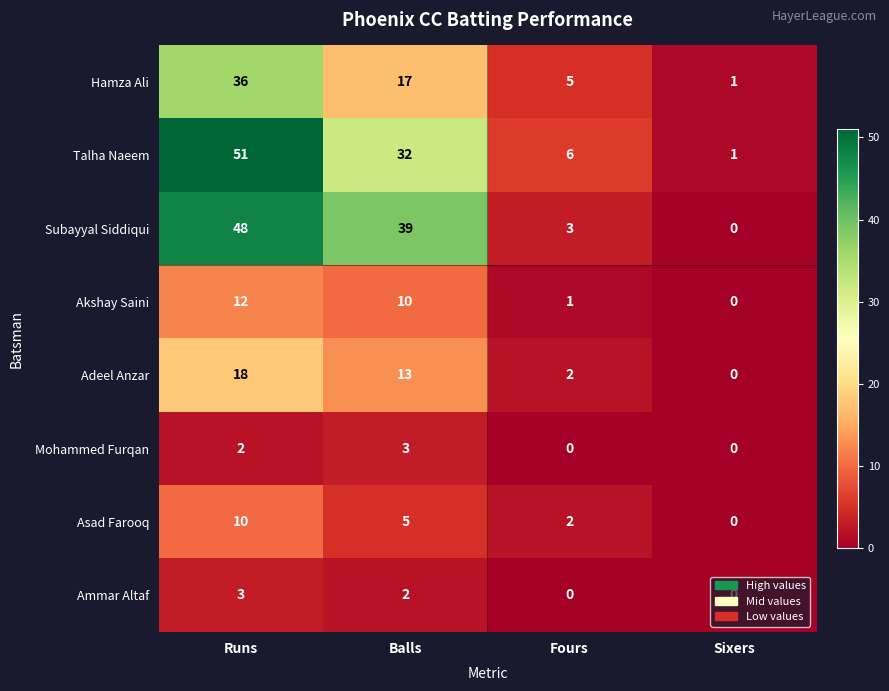

How many distinct data groups are displayed?

8